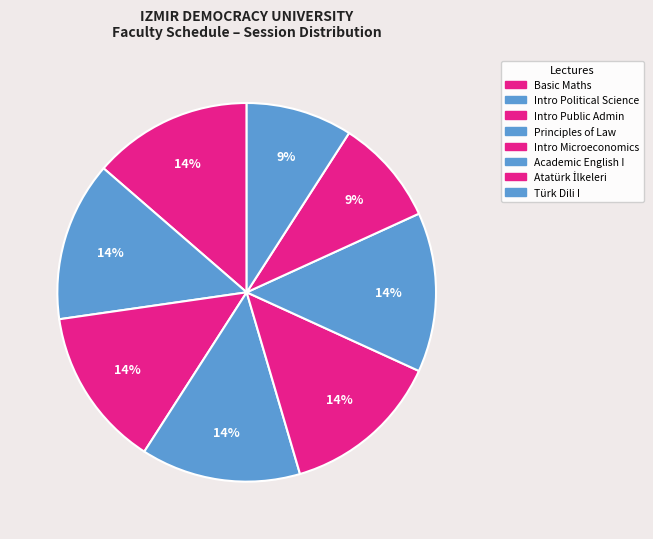

Is it true that Türk Dili I is 9% of the pie?

True